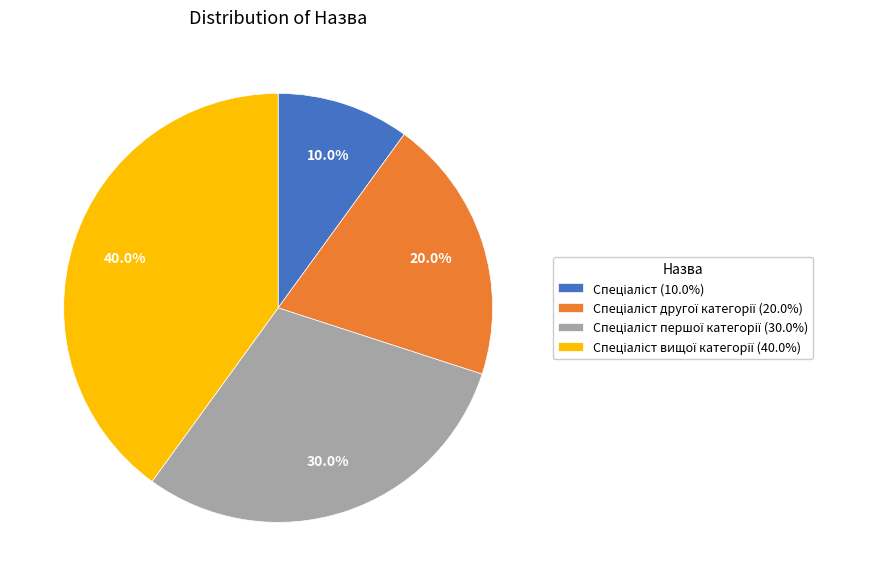

Is there a majority slice in this chart?

No